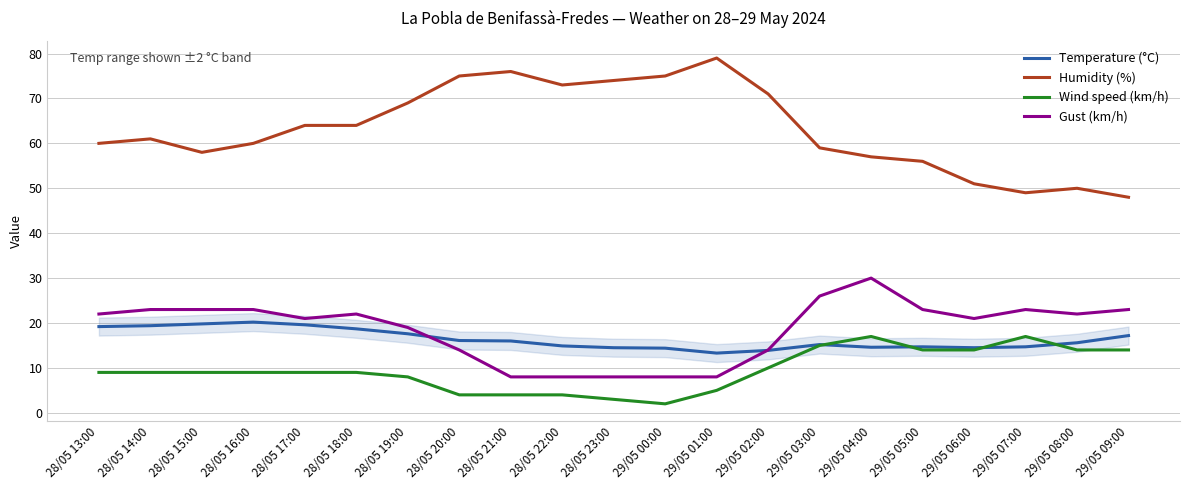

What are all the series names shown in the legend?

Temperature (°C), Humidity (%), Wind speed (km/h), Gust (km/h)